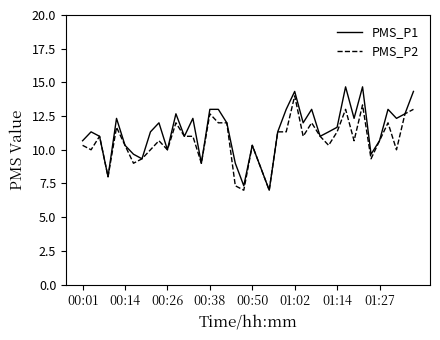

In PMS_P1, how many points are lower than both neighbors (excluding endpoints)?

12